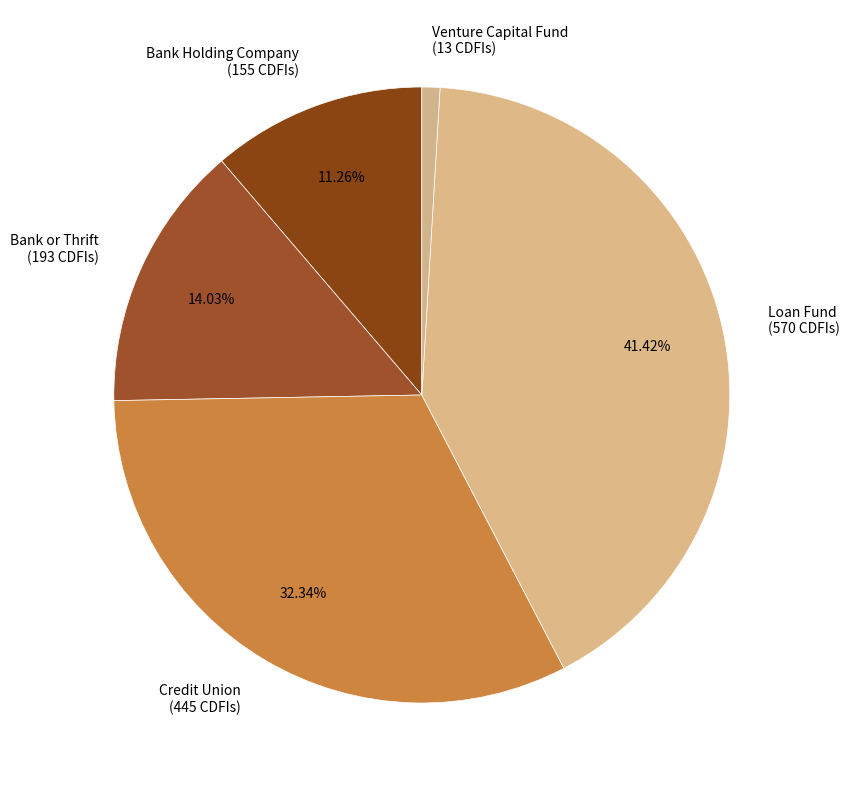

To the nearest percent, what portion does Bank Holding Company represent?

11%